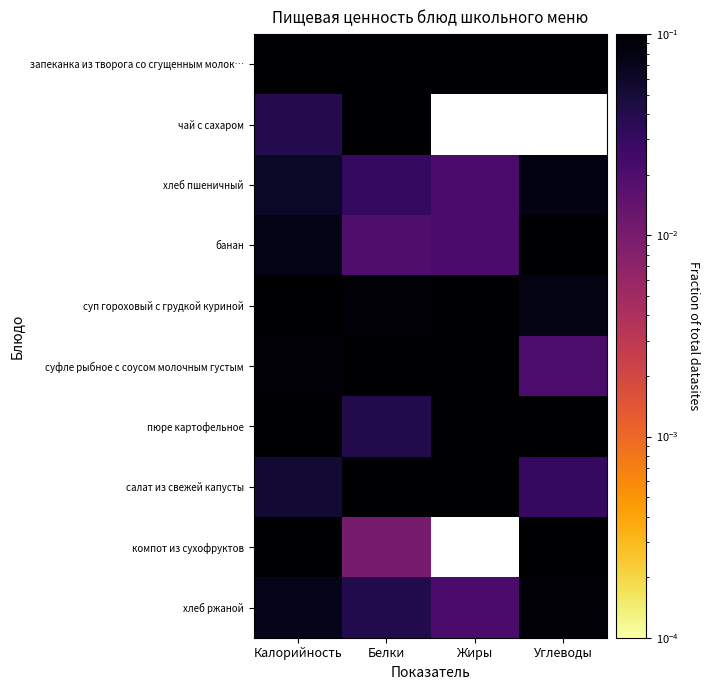

Reading right to left, extract all data points from this chart.

запеканка из творога со сгущенным молок…: Углеводы=0.3	Жиры=0.4	Белки=0.3	Калорийность=0.3
чай с сахаром: Углеводы=0.0	Жиры=0.0	Белки=0.2	Калорийность=0.0
хлеб пшеничный: Углеводы=0.1	Жиры=0.0	Белки=0.0	Калорийность=0.1
банан: Углеводы=0.1	Жиры=0.0	Белки=0.0	Калорийность=0.1
суп гороховый с грудкой куриной: Углеводы=0.1	Жиры=0.2	Белки=0.1	Калорийность=0.1
суфле рыбное с соусом молочным густым: Углеводы=0.0	Жиры=0.1	Белки=0.2	Калорийность=0.1
пюре картофельное: Углеводы=0.1	Жиры=0.1	Белки=0.0	Калорийность=0.1
салат из свежей капусты: Углеводы=0.0	Жиры=0.1	Белки=0.1	Калорийность=0.1
компот из сухофруктов: Углеводы=0.2	Жиры=0.0	Белки=0.0	Калорийность=0.1
хлеб ржаной: Углеводы=0.1	Жиры=0.0	Белки=0.0	Калорийность=0.1